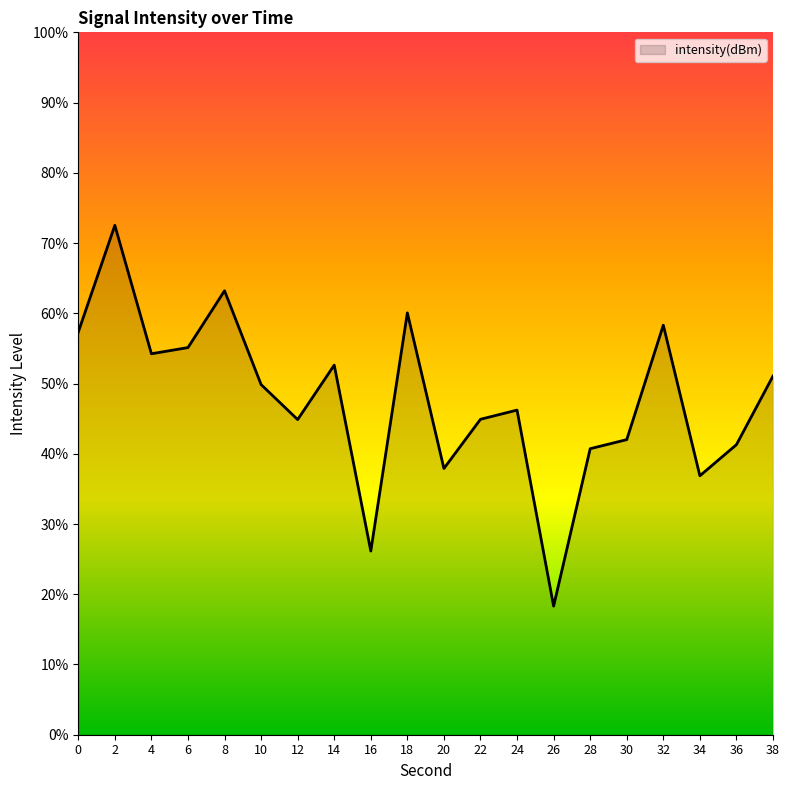

At which category does the data reach its first local valley?

4